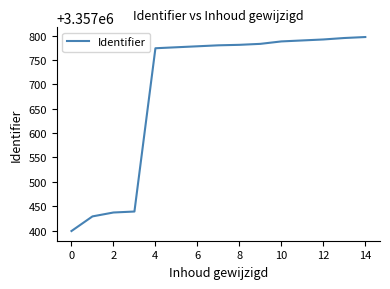

What is the smallest value displayed?

3357399